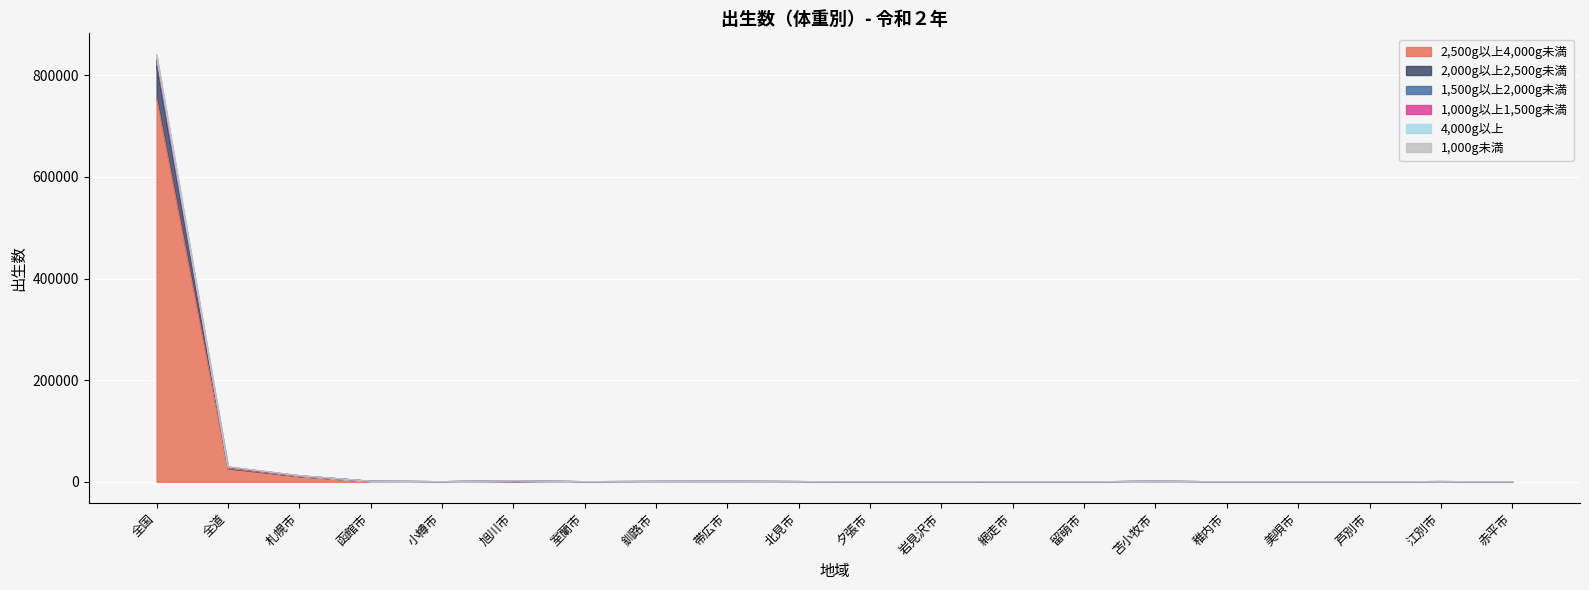

Is it true that 2,000g以上2,500g未満 equals 107 at 岩見沢市?

False